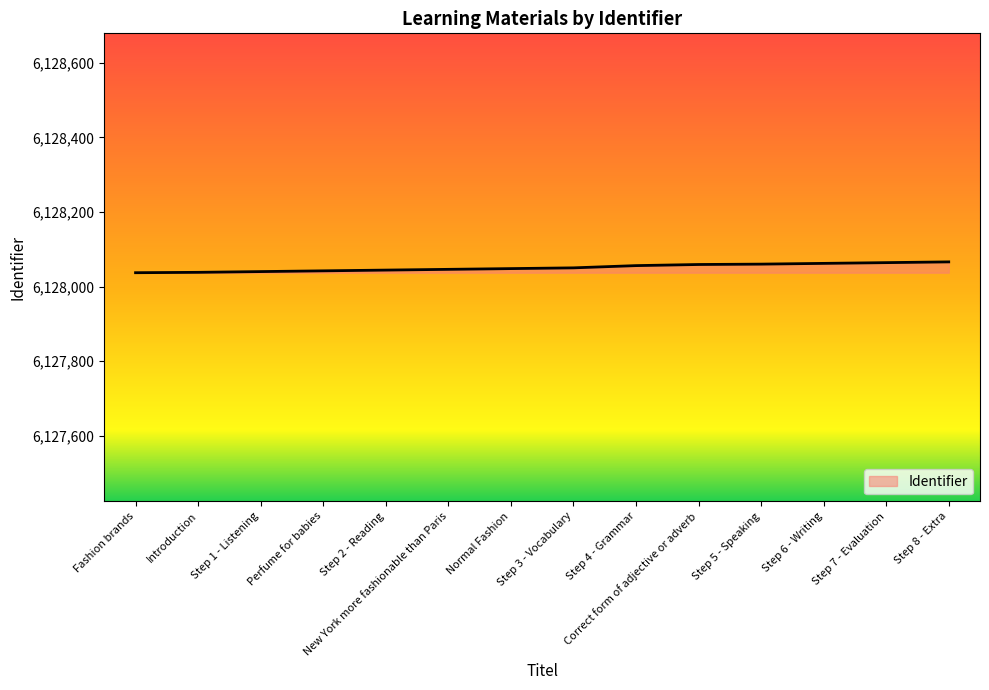

What is the maximum value shown in the chart?

6128066